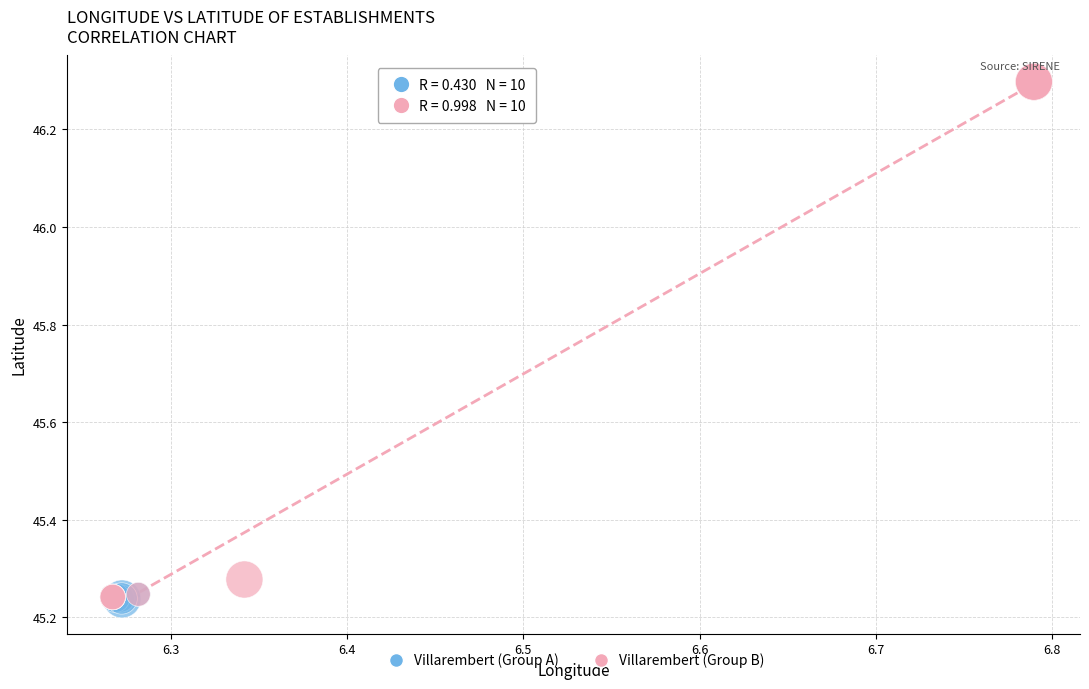

Which series contains the highest Y value?

Villarembert (Group B)